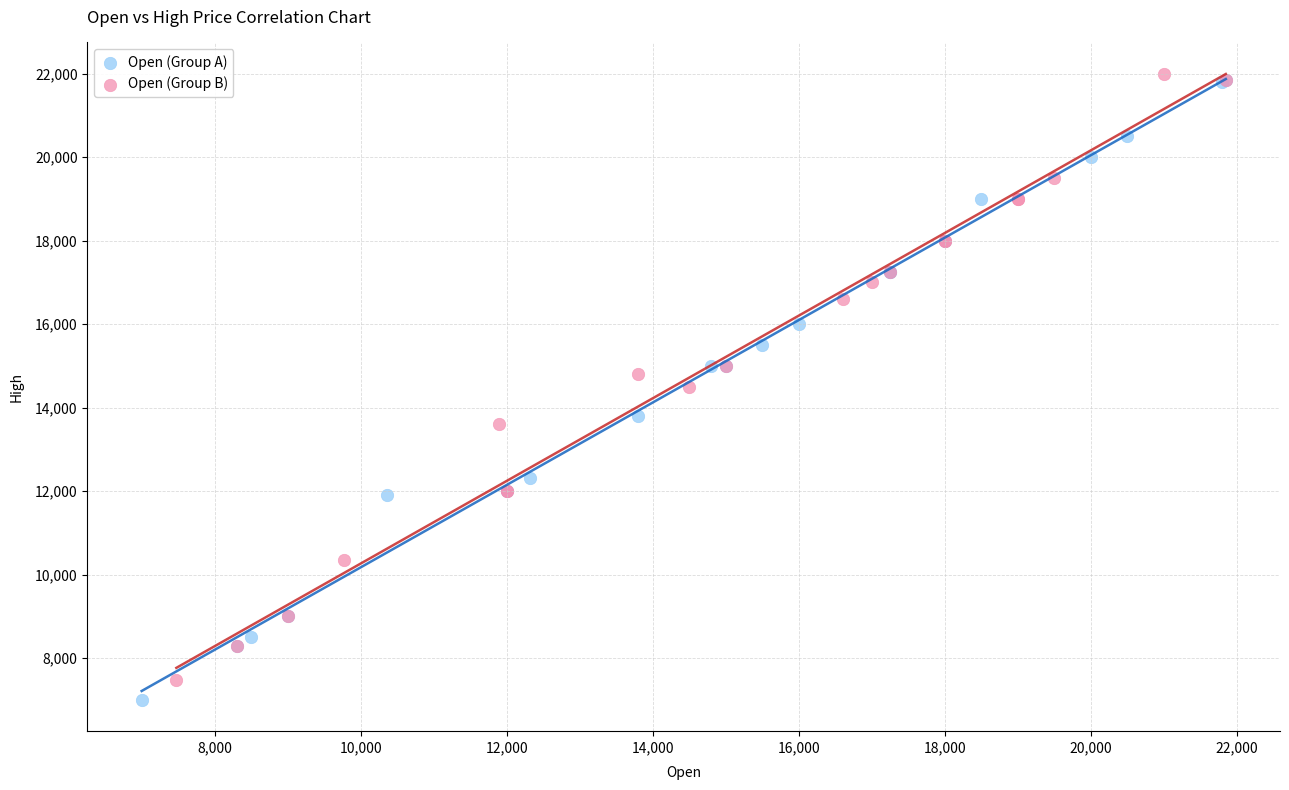

Which series has the largest Y range (max minus min)?

Open (Group A)